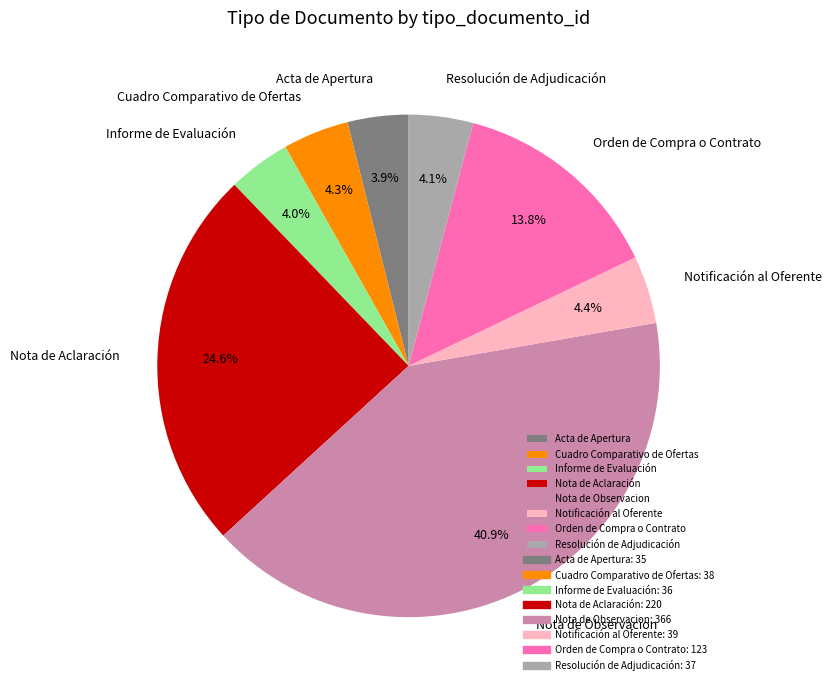

How many segments does this pie chart have?

8